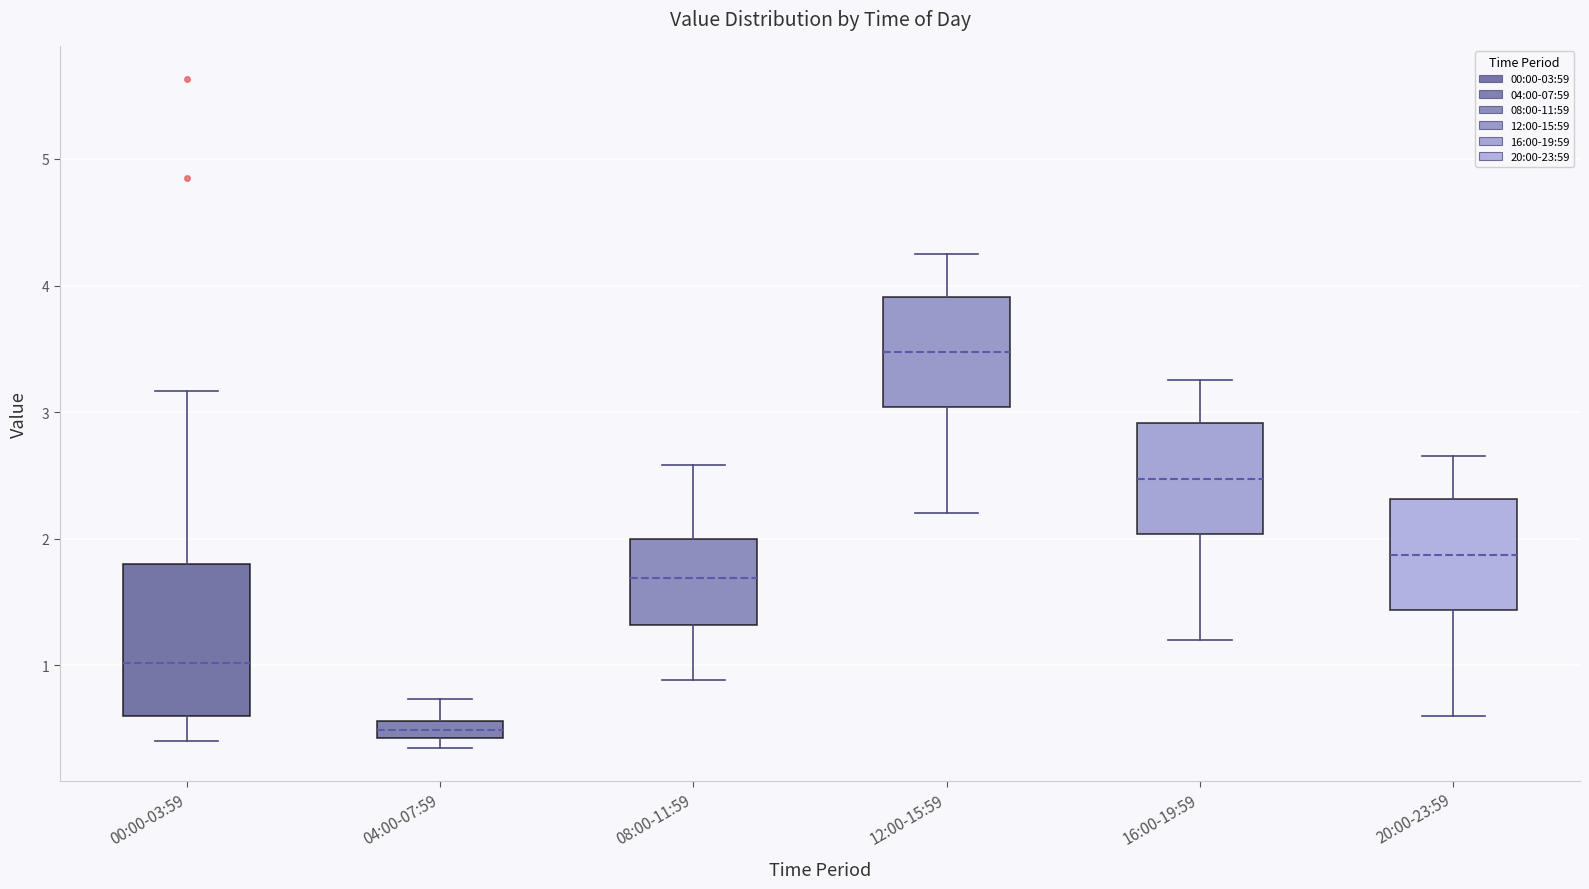

Where is the lower edge of the box for 00:00-03:59 on the y-axis? The values are not printed on the chart, so give them approximately, as read against the axis.

0.6